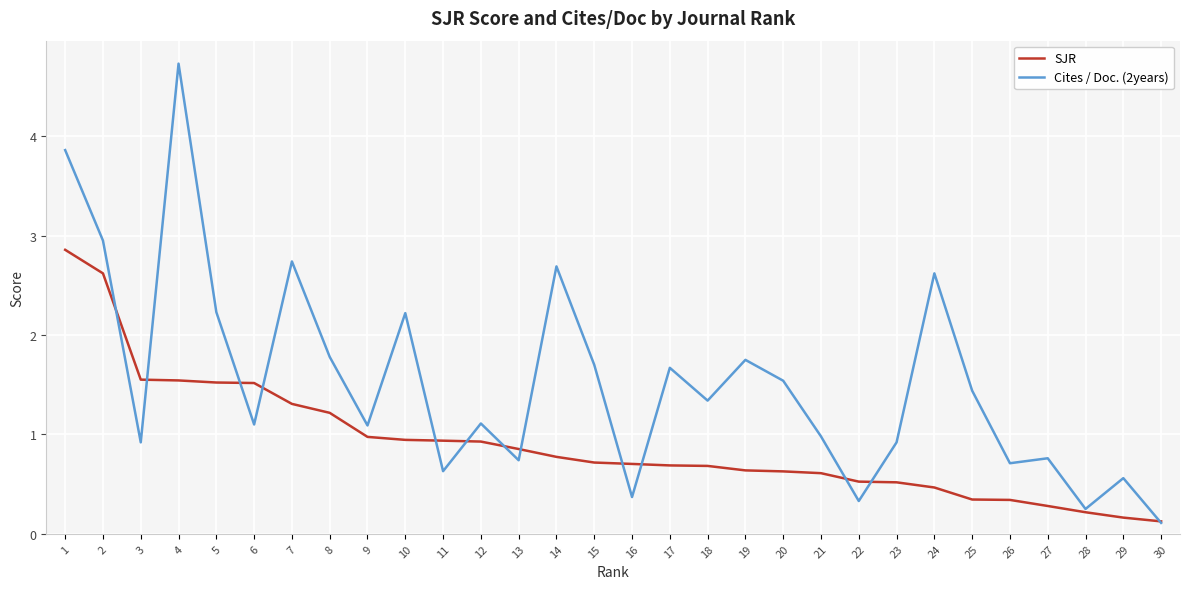

What is the total value across all series at 12?

2.0